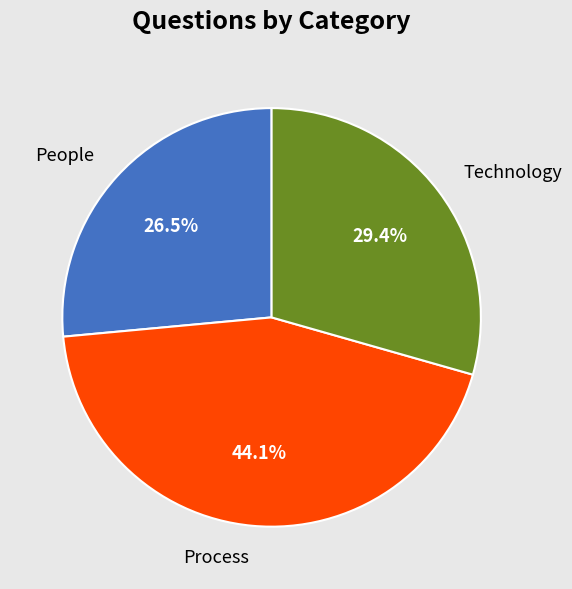

To the nearest percent, what percentage of the pie is Process?

44%